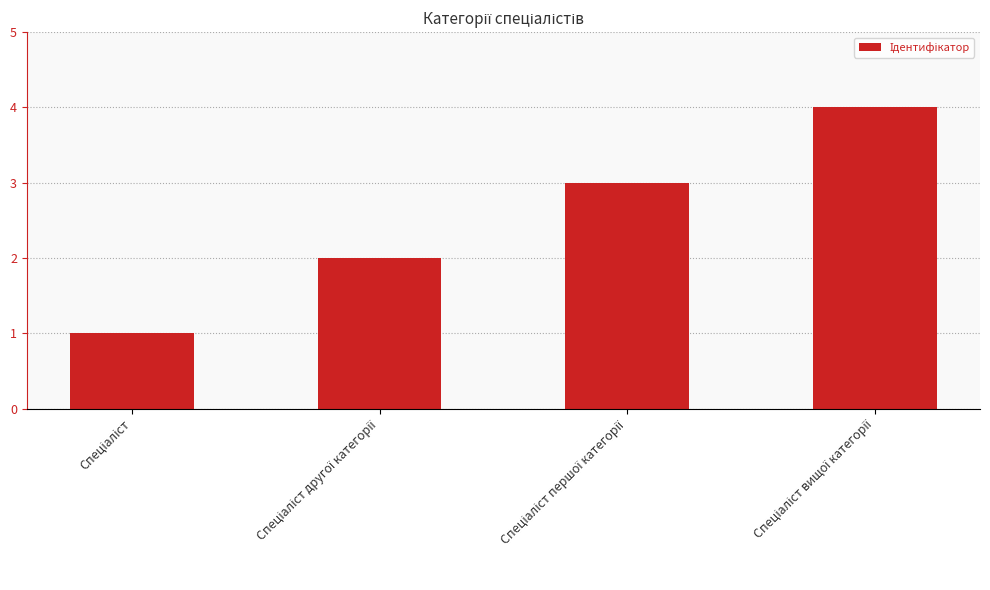

What is the difference between the maximum and minimum values?

3